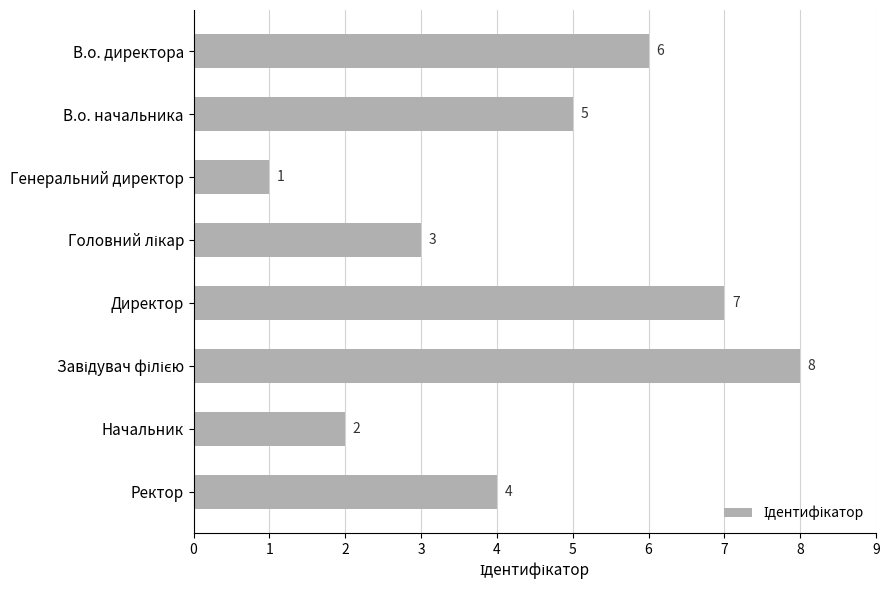

What is the change in value from Начальник to Ректор?

+2